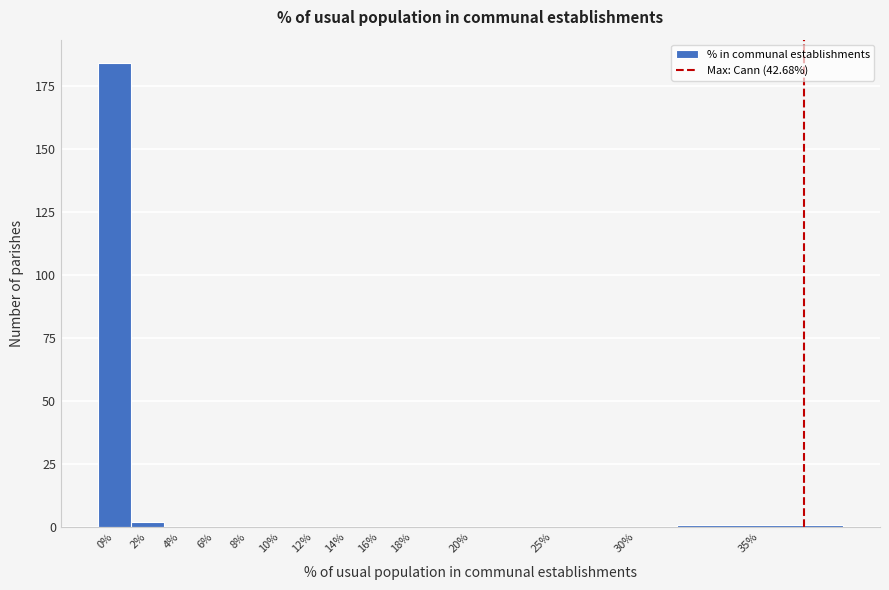

Reading left to right, transcribe all the data shown in this chart.

0%=184	2%=2	4%=0	6%=0	8%=0	10%=0	12%=0	14%=0	16%=0	18%=0	20%=0	25%=0	30%=0	35%=1